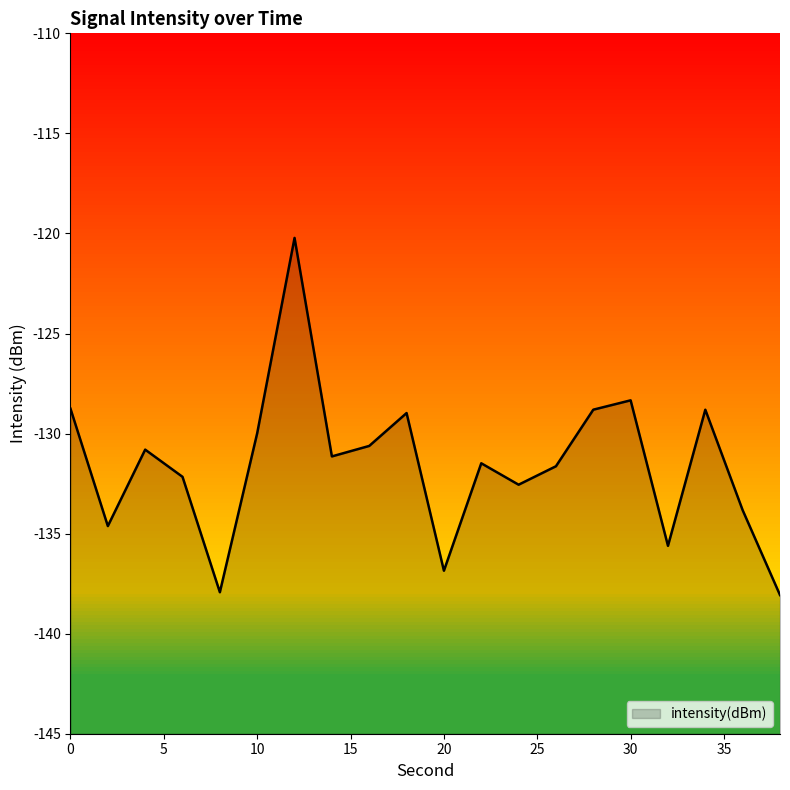

What is the difference between the maximum and second lowest values?

17.7